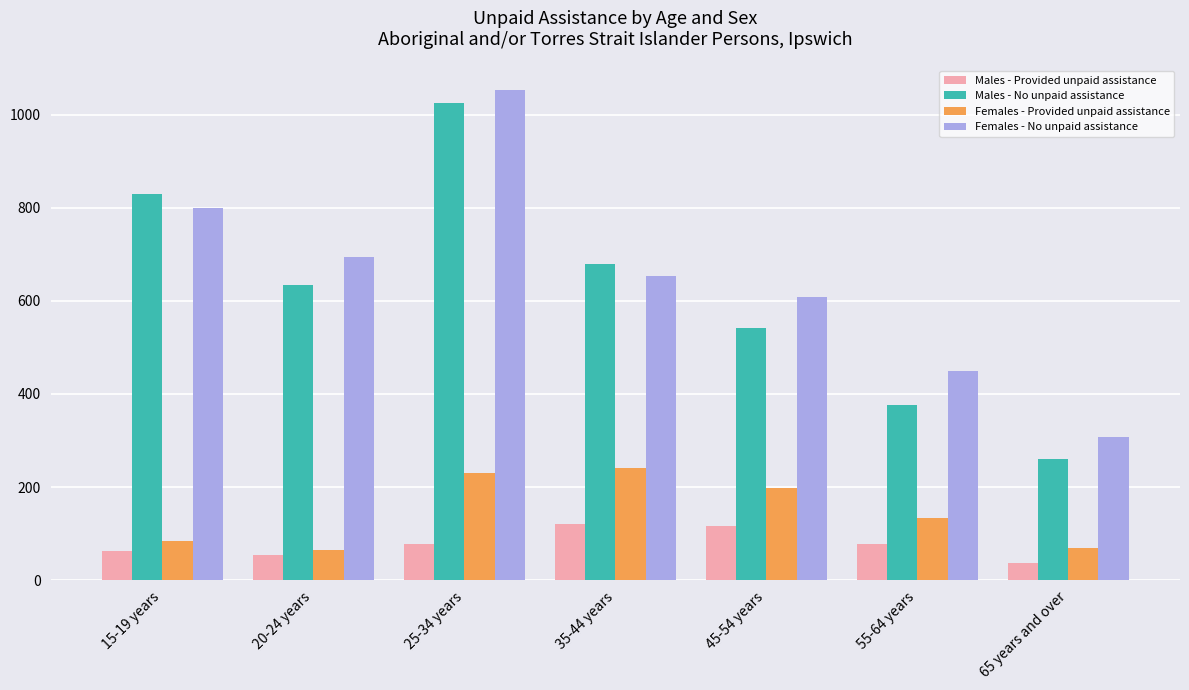

List the series in order of their peak value, lowest first.

Males - Provided unpaid assistance, Females - Provided unpaid assistance, Males - No unpaid assistance, Females - No unpaid assistance